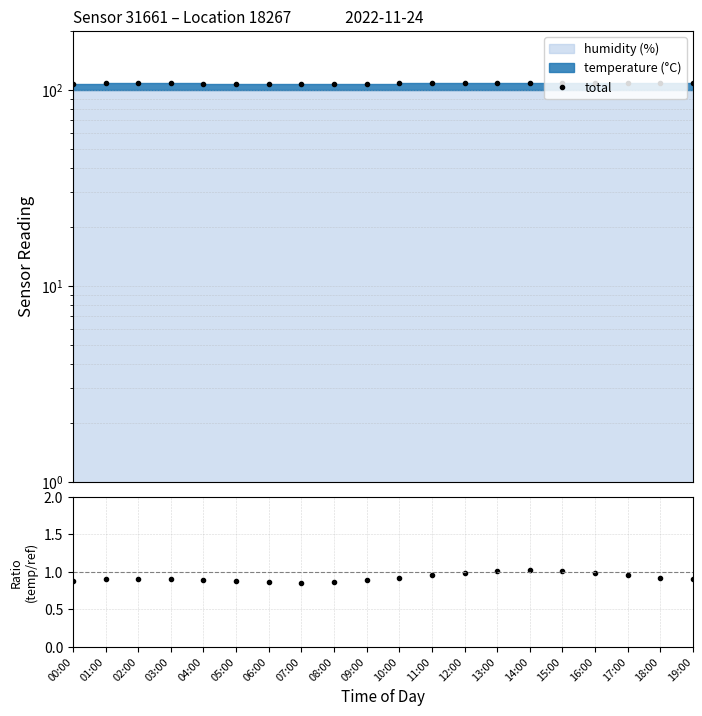

True or false: ratio has a value of 0.6 at 13:00.

False